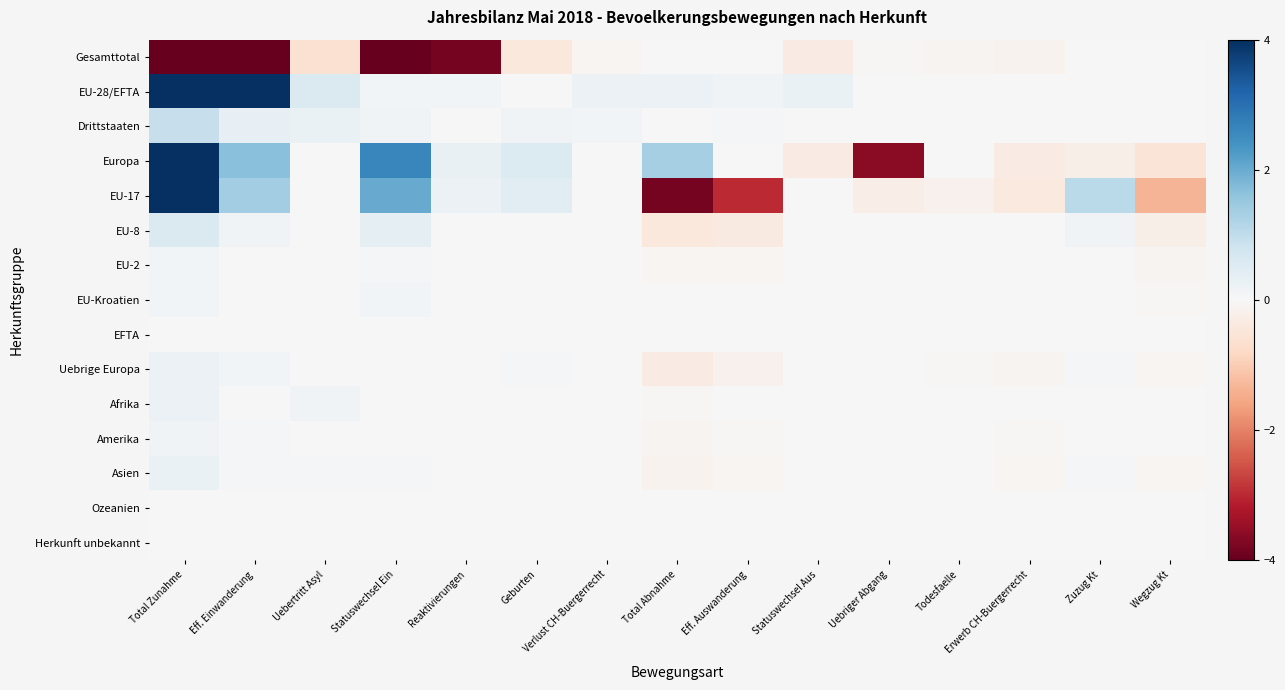

Reading right to left, what are all the values shown in this chart?

Gesamttotal: Wegzug Kt=-0.0	Zuzug Kt=-0.0	Erwerb CH-Buergerrecht=-0.2	Todesfaelle=-0.1	Uebriger Abgang=-0.0	Statuswechsel Aus=-0.3	Eff. Auswanderung=-0.0	Total Abnahme=-0.0	Verlust CH-Buergerrecht=-0.1	Geburten=-0.4	Reaktivierungen=-3.8	Statuswechsel Ein=-4.6	Uebertritt Asyl=-0.6	Eff. Einwanderung=-4.3	Total Zunahme=-4.9
EU-28/EFTA: Wegzug Kt=0.0	Zuzug Kt=-0.0	Erwerb CH-Buergerrecht=-0.0	Todesfaelle=0.0	Uebriger Abgang=0.0	Statuswechsel Aus=0.3	Eff. Auswanderung=0.1	Total Abnahme=0.2	Verlust CH-Buergerrecht=0.2	Geburten=0.0	Reaktivierungen=0.1	Statuswechsel Ein=0.1	Uebertritt Asyl=0.6	Eff. Einwanderung=4.1	Total Zunahme=4.9
Drittstaaten: Wegzug Kt=-0.0	Zuzug Kt=0.0	Erwerb CH-Buergerrecht=-0.0	Todesfaelle=-0.0	Uebriger Abgang=0.0	Statuswechsel Aus=0.0	Eff. Auswanderung=0.1	Total Abnahme=0.0	Verlust CH-Buergerrecht=0.1	Geburten=0.1	Reaktivierungen=0.0	Statuswechsel Ein=0.1	Uebertritt Asyl=0.3	Eff. Einwanderung=0.3	Total Zunahme=0.9
Europa: Wegzug Kt=-0.5	Zuzug Kt=-0.2	Erwerb CH-Buergerrecht=-0.3	Todesfaelle=-0.0	Uebriger Abgang=-3.6	Statuswechsel Aus=-0.3	Eff. Auswanderung=0.0	Total Abnahme=1.3	Verlust CH-Buergerrecht=-0.0	Geburten=0.5	Reaktivierungen=0.3	Statuswechsel Ein=2.6	Uebertritt Asyl=-0.0	Eff. Einwanderung=1.7	Total Zunahme=5.1
EU-17: Wegzug Kt=-1.3	Zuzug Kt=1.1	Erwerb CH-Buergerrecht=-0.4	Todesfaelle=-0.2	Uebriger Abgang=-0.3	Statuswechsel Aus=-0.0	Eff. Auswanderung=-3.0	Total Abnahme=-3.8	Verlust CH-Buergerrecht=-0.0	Geburten=0.4	Reaktivierungen=0.2	Statuswechsel Ein=2.0	Uebertritt Asyl=-0.0	Eff. Einwanderung=1.4	Total Zunahme=4.1
EU-8: Wegzug Kt=-0.2	Zuzug Kt=0.1	Erwerb CH-Buergerrecht=-0.0	Todesfaelle=-0.0	Uebriger Abgang=-0.0	Statuswechsel Aus=-0.0	Eff. Auswanderung=-0.4	Total Abnahme=-0.4	Verlust CH-Buergerrecht=-0.0	Geburten=0.0	Reaktivierungen=0.0	Statuswechsel Ein=0.4	Uebertritt Asyl=-0.0	Eff. Einwanderung=0.1	Total Zunahme=0.6
EU-2: Wegzug Kt=-0.1	Zuzug Kt=0.0	Erwerb CH-Buergerrecht=-0.0	Todesfaelle=-0.0	Uebriger Abgang=-0.0	Statuswechsel Aus=-0.0	Eff. Auswanderung=-0.1	Total Abnahme=-0.1	Verlust CH-Buergerrecht=-0.0	Geburten=0.0	Reaktivierungen=-0.0	Statuswechsel Ein=0.1	Uebertritt Asyl=-0.0	Eff. Einwanderung=0.0	Total Zunahme=0.1
EU-Kroatien: Wegzug Kt=-0.0	Zuzug Kt=0.0	Erwerb CH-Buergerrecht=-0.0	Todesfaelle=-0.0	Uebriger Abgang=-0.0	Statuswechsel Aus=-0.0	Eff. Auswanderung=-0.0	Total Abnahme=-0.0	Verlust CH-Buergerrecht=-0.0	Geburten=-0.0	Reaktivierungen=-0.0	Statuswechsel Ein=0.1	Uebertritt Asyl=-0.0	Eff. Einwanderung=0.0	Total Zunahme=0.1
EFTA: Wegzug Kt=-0.0	Zuzug Kt=-0.0	Erwerb CH-Buergerrecht=-0.0	Todesfaelle=-0.0	Uebriger Abgang=-0.0	Statuswechsel Aus=-0.0	Eff. Auswanderung=-0.0	Total Abnahme=-0.0	Verlust CH-Buergerrecht=-0.0	Geburten=-0.0	Reaktivierungen=-0.0	Statuswechsel Ein=-0.0	Uebertritt Asyl=-0.0	Eff. Einwanderung=0.0	Total Zunahme=0.0
Uebrige Europa: Wegzug Kt=-0.1	Zuzug Kt=0.1	Erwerb CH-Buergerrecht=-0.1	Todesfaelle=-0.0	Uebriger Abgang=-0.0	Statuswechsel Aus=-0.0	Eff. Auswanderung=-0.2	Total Abnahme=-0.3	Verlust CH-Buergerrecht=-0.0	Geburten=0.1	Reaktivierungen=0.0	Statuswechsel Ein=0.0	Uebertritt Asyl=-0.0	Eff. Einwanderung=0.1	Total Zunahme=0.2
Afrika: Wegzug Kt=-0.0	Zuzug Kt=0.0	Erwerb CH-Buergerrecht=-0.0	Todesfaelle=-0.0	Uebriger Abgang=-0.0	Statuswechsel Aus=-0.0	Eff. Auswanderung=-0.0	Total Abnahme=-0.0	Verlust CH-Buergerrecht=-0.0	Geburten=0.0	Reaktivierungen=0.0	Statuswechsel Ein=0.0	Uebertritt Asyl=0.1	Eff. Einwanderung=0.0	Total Zunahme=0.2
Amerika: Wegzug Kt=-0.0	Zuzug Kt=0.0	Erwerb CH-Buergerrecht=-0.0	Todesfaelle=-0.0	Uebriger Abgang=-0.0	Statuswechsel Aus=-0.0	Eff. Auswanderung=-0.1	Total Abnahme=-0.1	Verlust CH-Buergerrecht=-0.0	Geburten=0.0	Reaktivierungen=-0.0	Statuswechsel Ein=0.0	Uebertritt Asyl=-0.0	Eff. Einwanderung=0.1	Total Zunahme=0.1
Asien: Wegzug Kt=-0.1	Zuzug Kt=0.0	Erwerb CH-Buergerrecht=-0.1	Todesfaelle=-0.0	Uebriger Abgang=-0.0	Statuswechsel Aus=-0.0	Eff. Auswanderung=-0.1	Total Abnahme=-0.2	Verlust CH-Buergerrecht=-0.0	Geburten=0.0	Reaktivierungen=0.0	Statuswechsel Ein=0.1	Uebertritt Asyl=0.1	Eff. Einwanderung=0.1	Total Zunahme=0.3
Ozeanien: Wegzug Kt=-0.0	Zuzug Kt=-0.0	Erwerb CH-Buergerrecht=-0.0	Todesfaelle=-0.0	Uebriger Abgang=-0.0	Statuswechsel Aus=-0.0	Eff. Auswanderung=-0.0	Total Abnahme=-0.0	Verlust CH-Buergerrecht=-0.0	Geburten=-0.0	Reaktivierungen=-0.0	Statuswechsel Ein=-0.0	Uebertritt Asyl=-0.0	Eff. Einwanderung=0.0	Total Zunahme=0.0
Herkunft unbekannt: Wegzug Kt=-0.0	Zuzug Kt=-0.0	Erwerb CH-Buergerrecht=-0.0	Todesfaelle=-0.0	Uebriger Abgang=-0.0	Statuswechsel Aus=-0.0	Eff. Auswanderung=-0.0	Total Abnahme=-0.0	Verlust CH-Buergerrecht=-0.0	Geburten=-0.0	Reaktivierungen=-0.0	Statuswechsel Ein=-0.0	Uebertritt Asyl=0.0	Eff. Einwanderung=-0.0	Total Zunahme=0.0